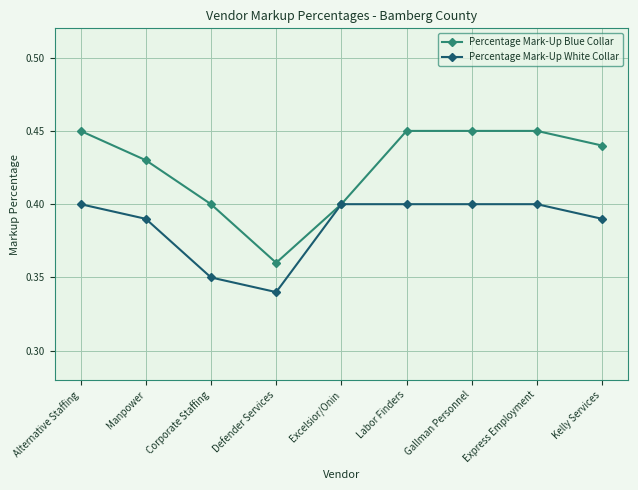

What is the difference between the maximum and minimum values in the Percentage Mark-Up White Collar series?

0.1